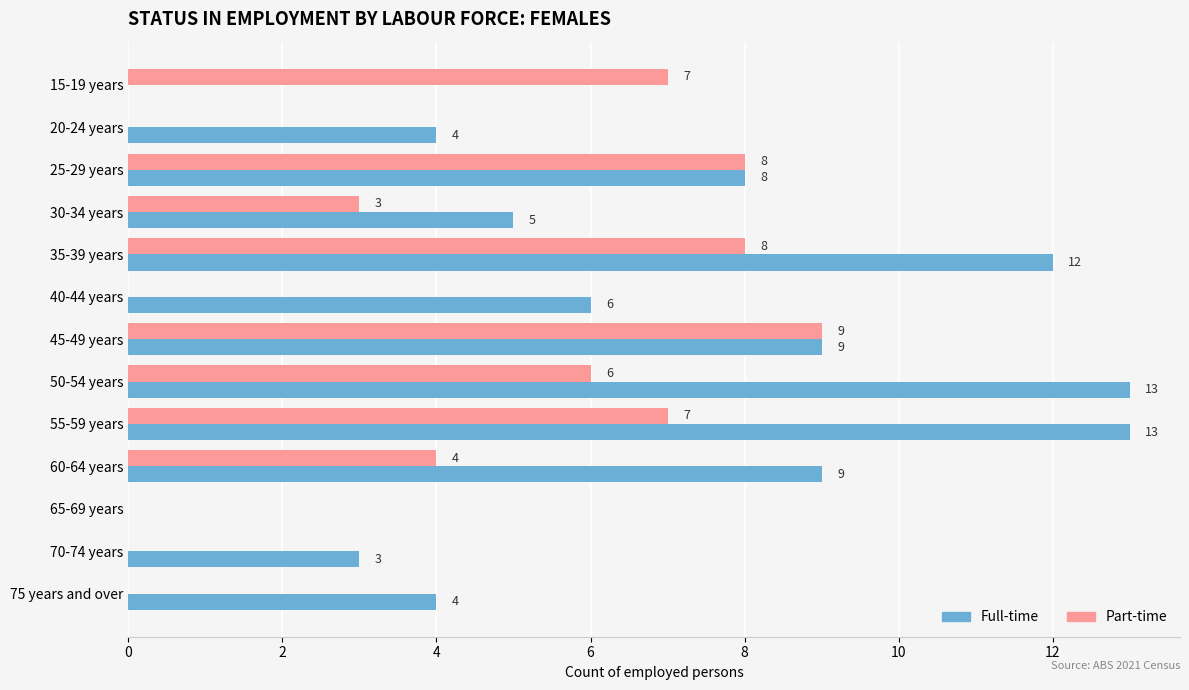

How many categories are shown in the chart?

13